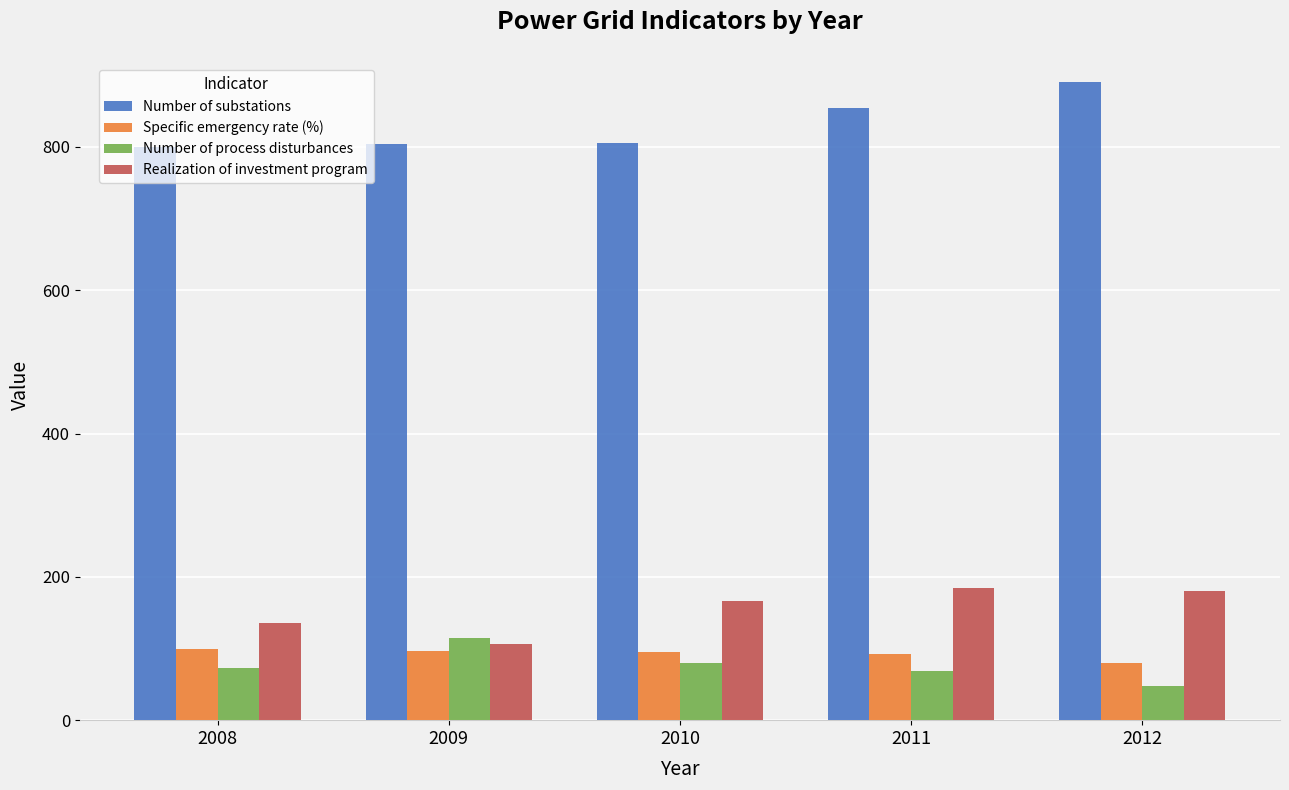

What is the sum of all Specific emergency rate (%) values?

464.0